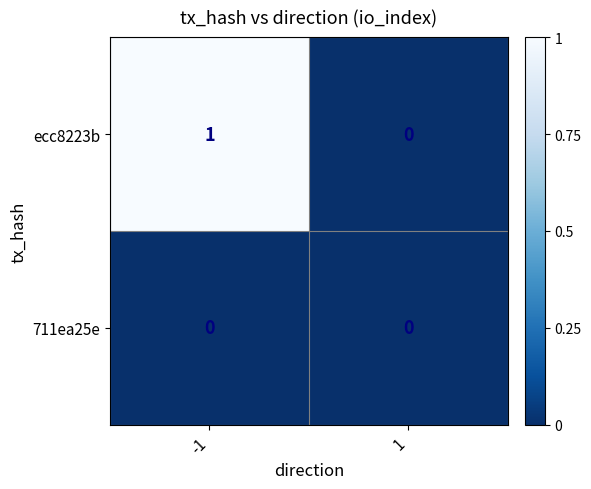

What is the total value across all series at -1?

1